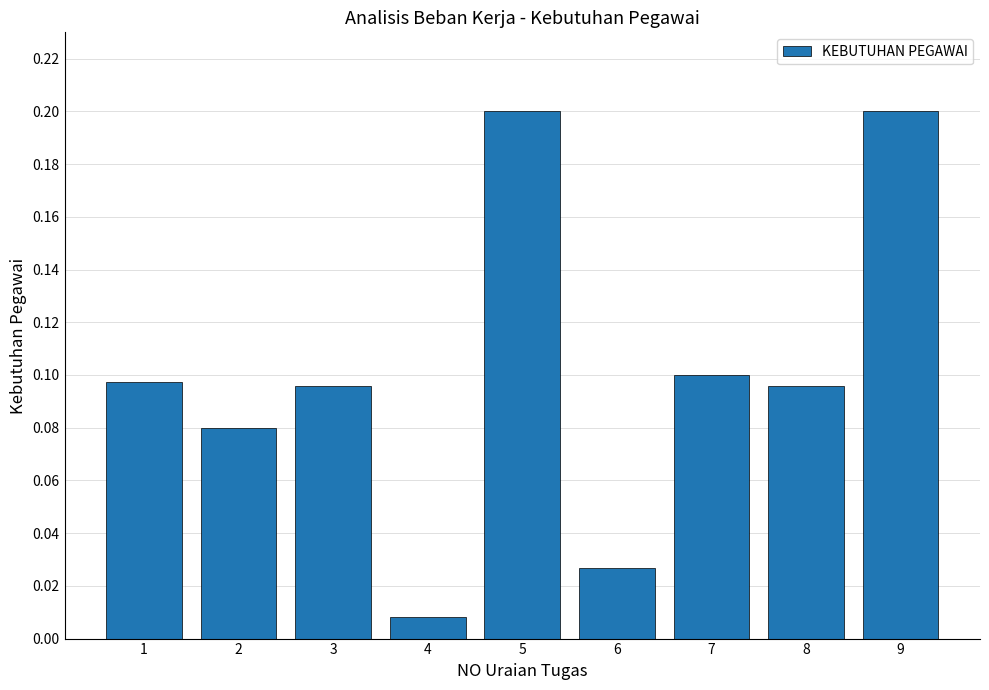

What is the change in value from 6 to 7?

+0.1